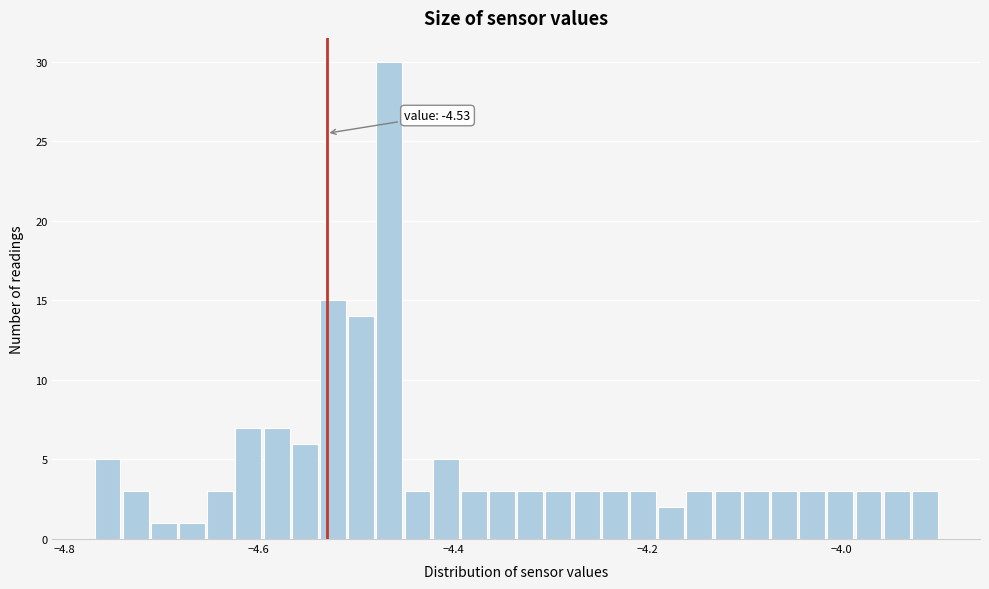

Around what value on the x-axis is the tallest bar? Give the approximate position of its centre, as read against the axis.

-4.46